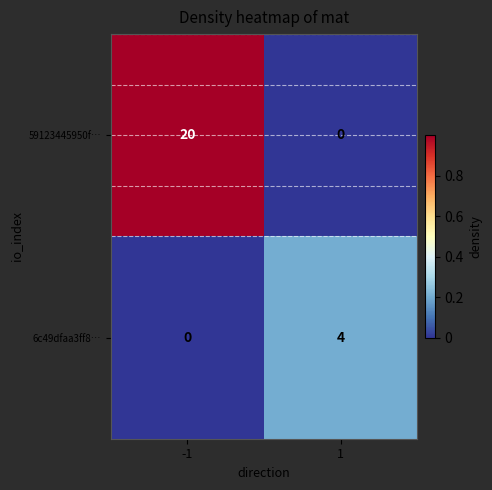

At which category does the chart reach its peak across all series?

-1